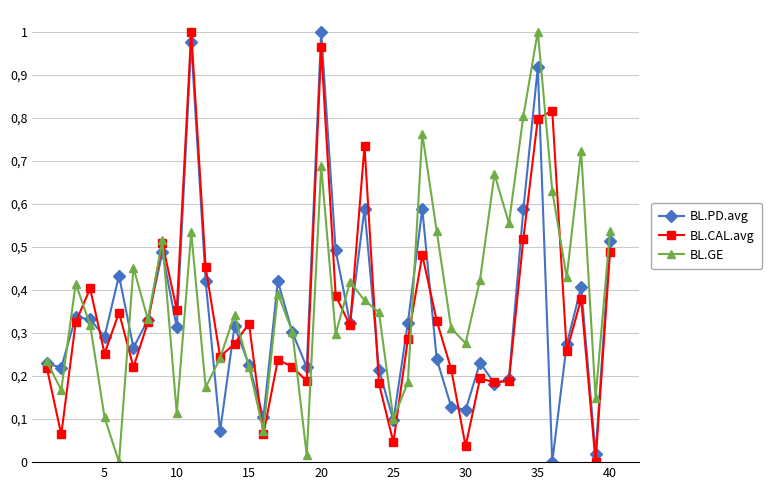

Does the chart have visible grid lines?

Yes